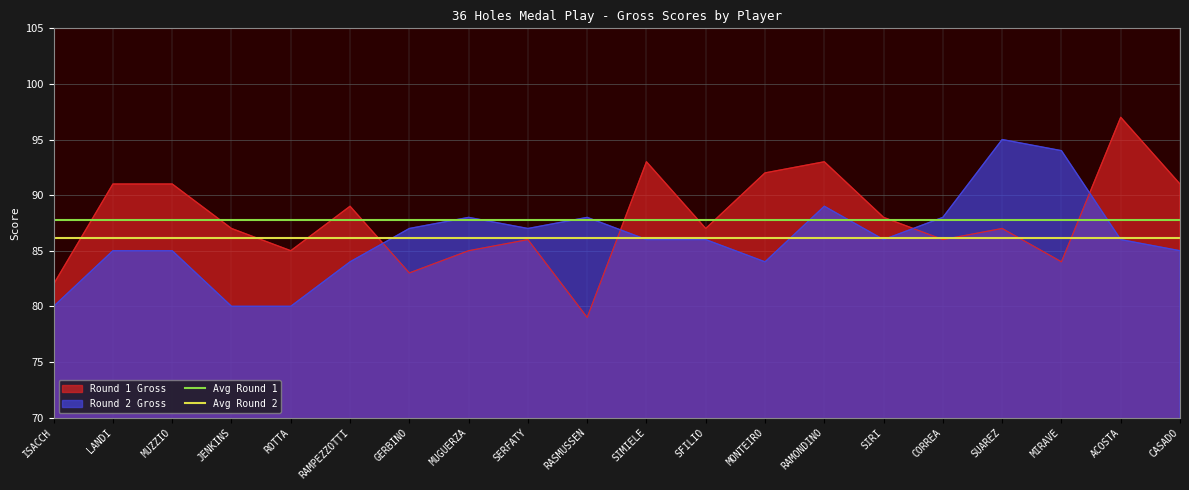

The value of Avg Round 2 at LANDI is 86.2. True or false?

True